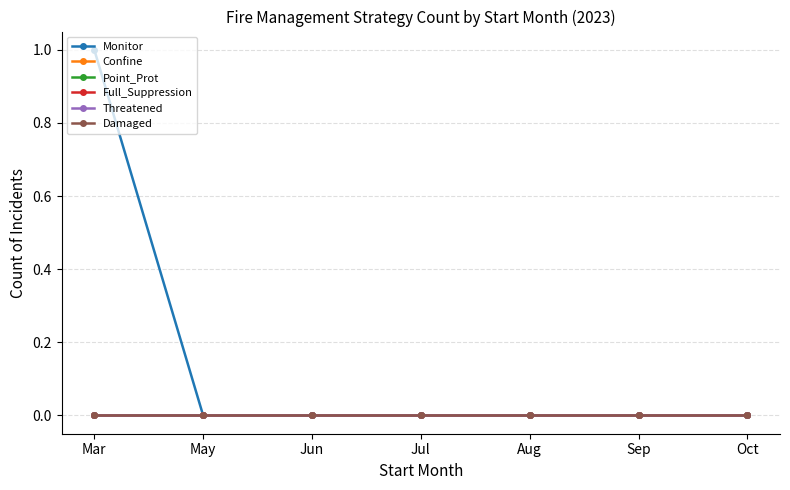

The Full_Suppression series shows 0 at Aug. True or false?

True